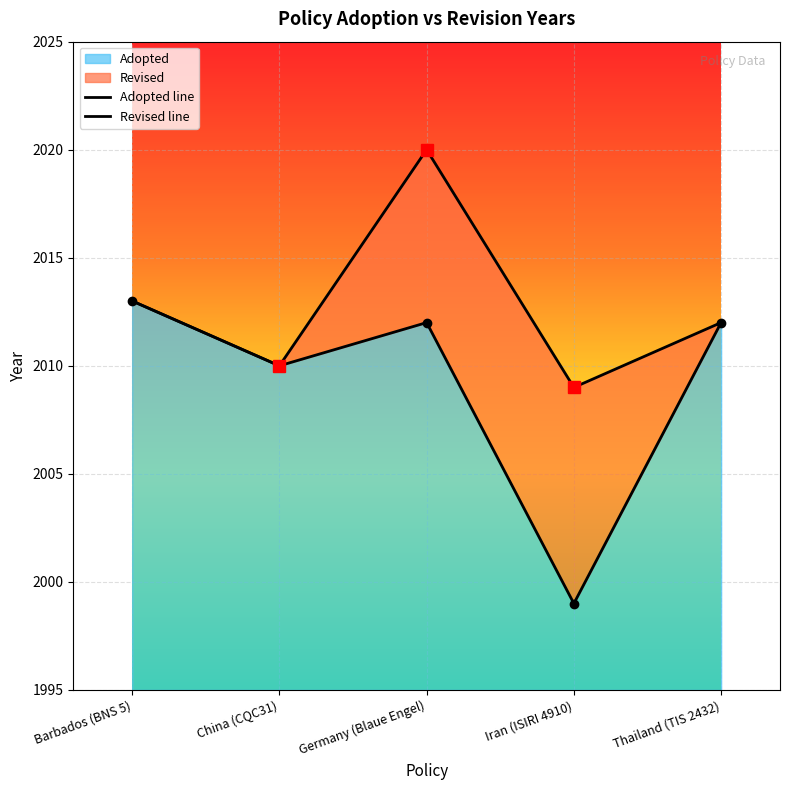

What is the label of the 4th point from the left?

Iran (ISIRI 4910)